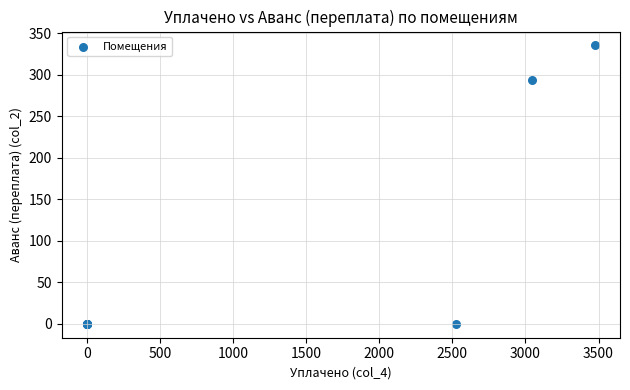

What Y value in the scatter plot is closest to 167?

293.6